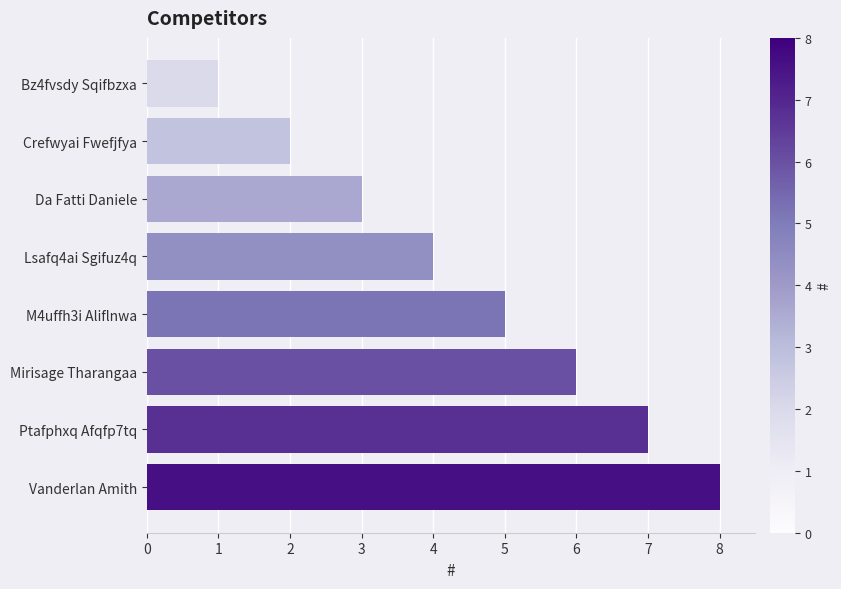

List the labels in order of value, largest first.

Vanderlan Amith, Ptafphxq Afqfp7tq, Mirisage Tharangaa, M4uffh3i Aliflnwa, Lsafq4ai Sgifuz4q, Da Fatti Daniele, Crefwyai Fwefjfya, Bz4fvsdy Sqifbzxa